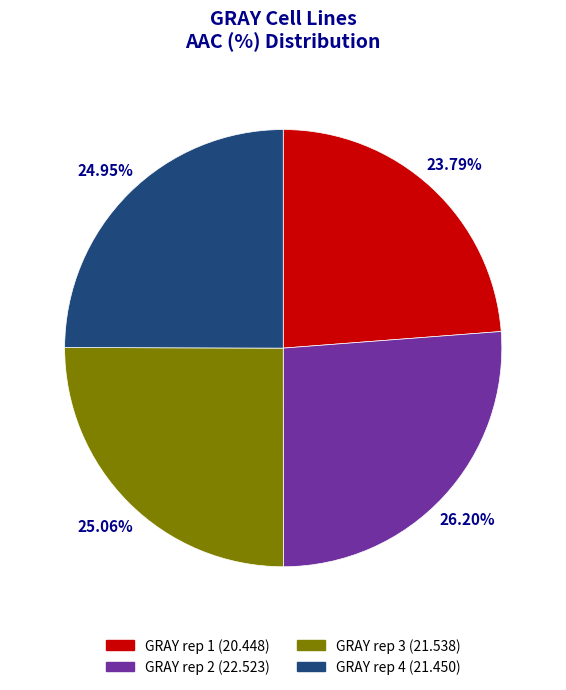

Between GRAY rep 1 and GRAY rep 4, which is larger?

GRAY rep 4